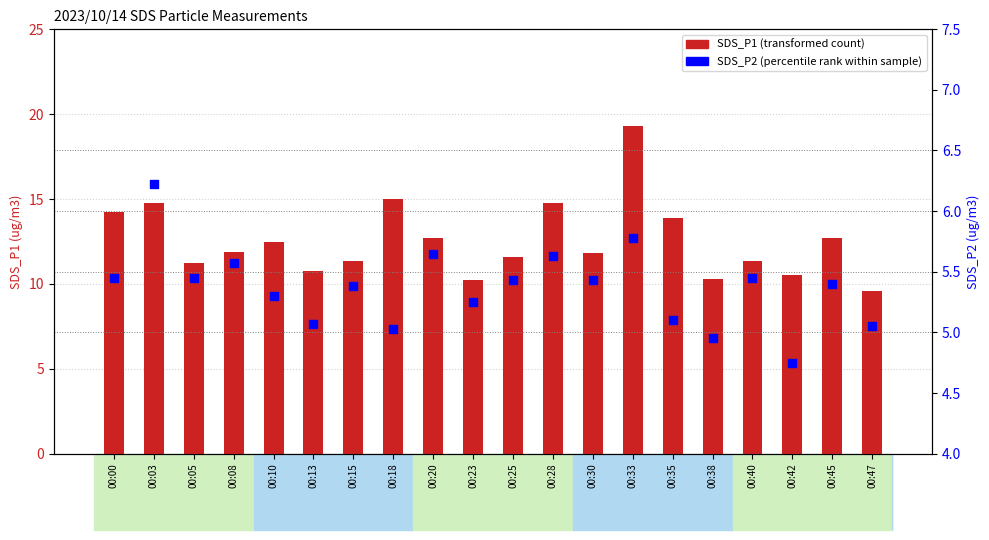

What is the total value across all series at 00:25?

17.0